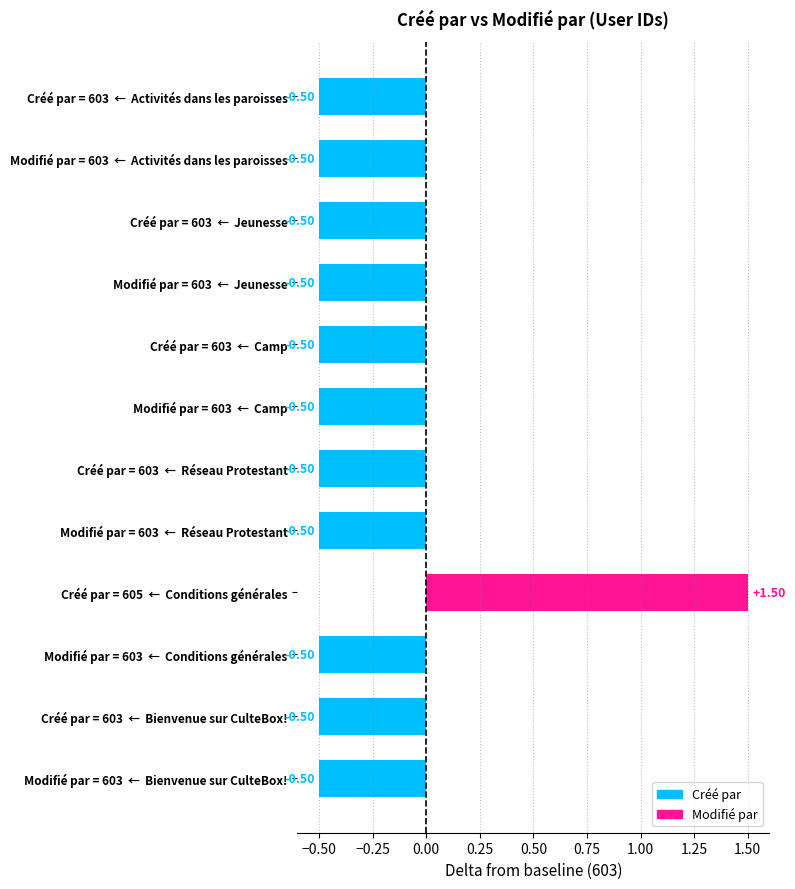

Is the value of Modifié par at Camp greater than the value of Créé par at Bienvenue sur CulteBox!?

No